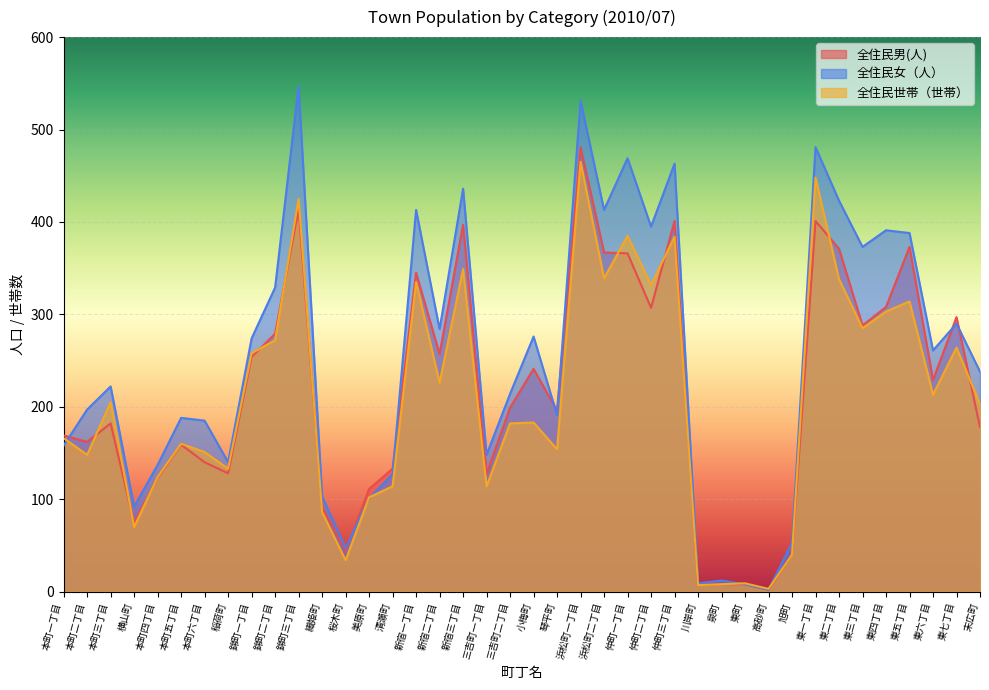

Rank the series by their average value, from highest to lowest.

全住民女（人）, 全住民男(人), 全住民世帯（世帯）